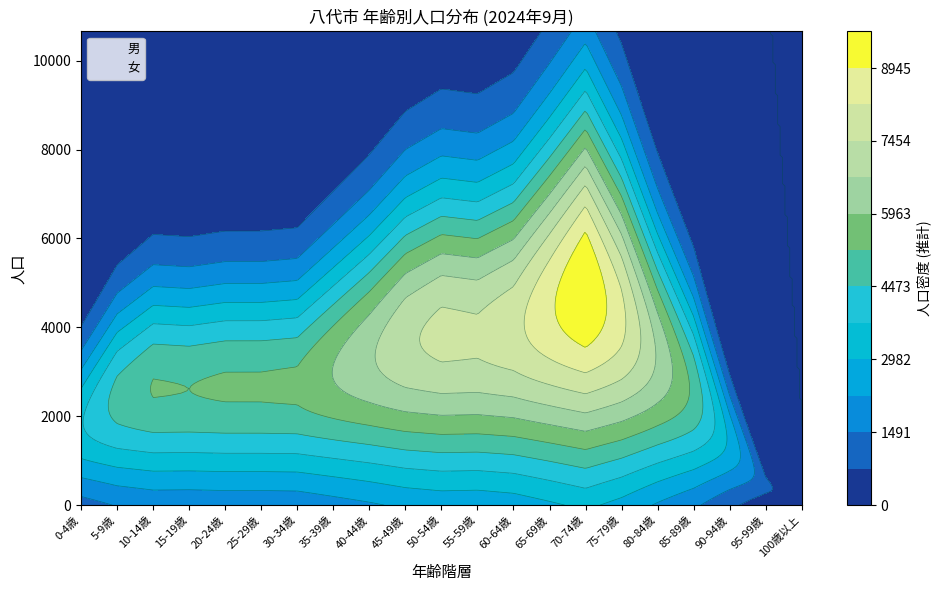

What is the value of the 男 point at the 16th from the left?

3805